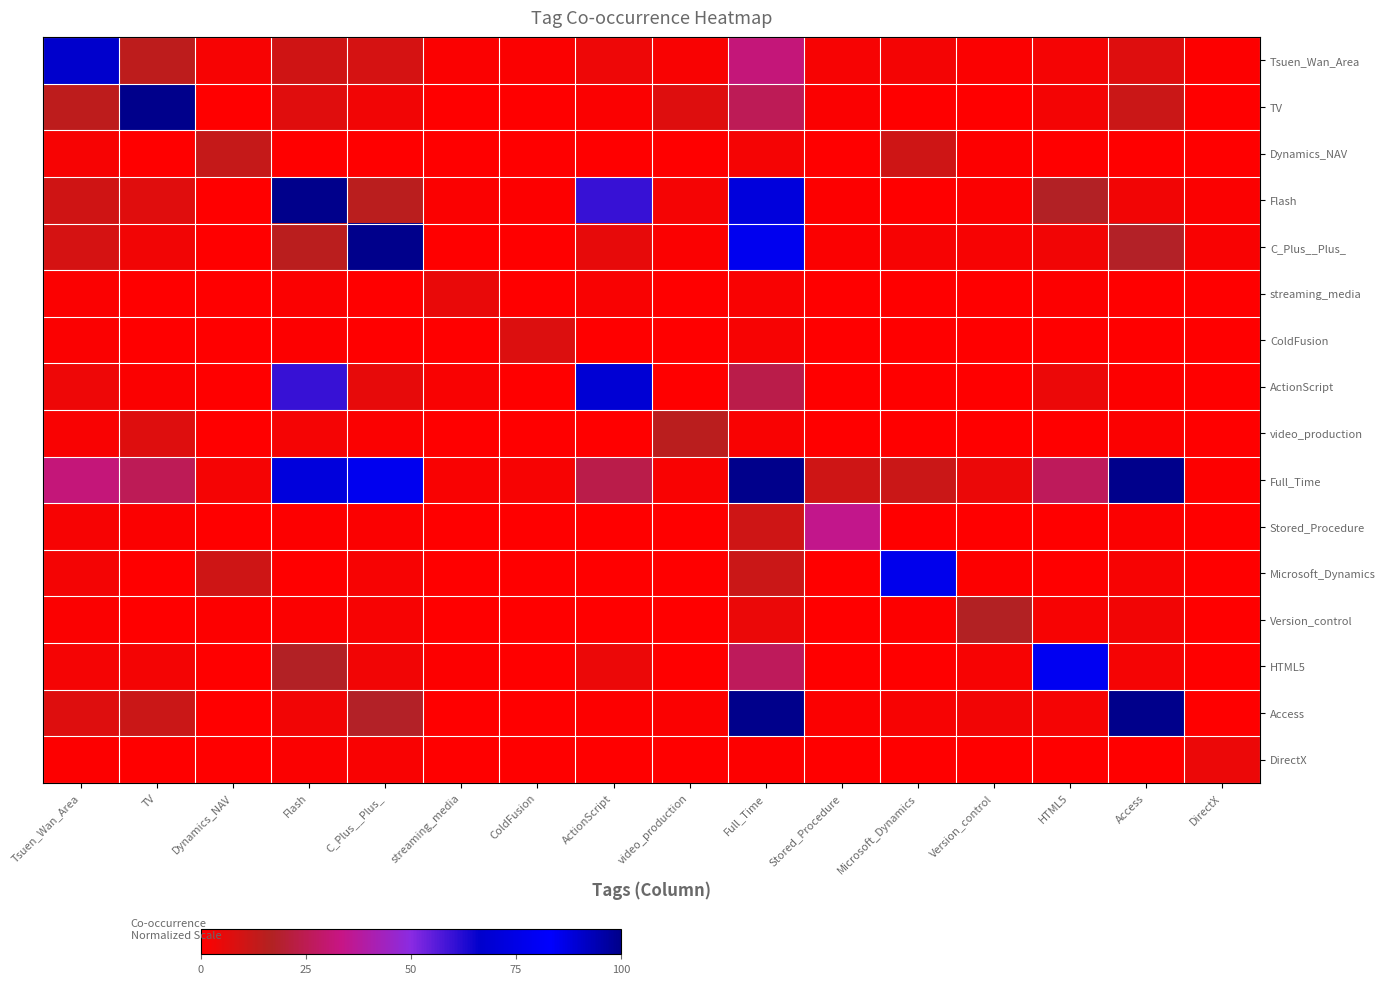

How many distinct data groups are displayed?

16